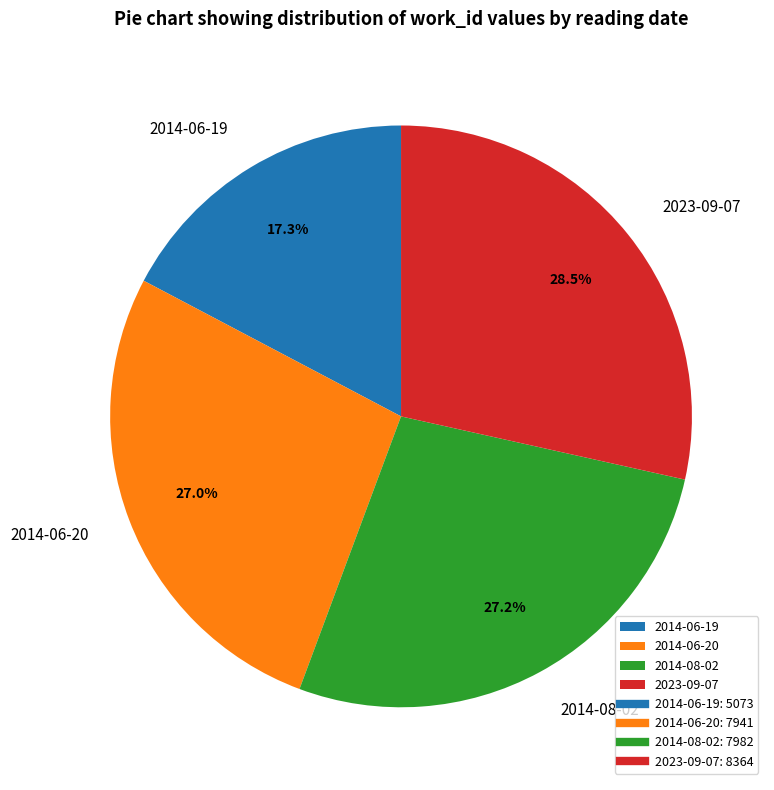

Which has a higher value, 2014-08-02 or 2014-06-19?

2014-08-02